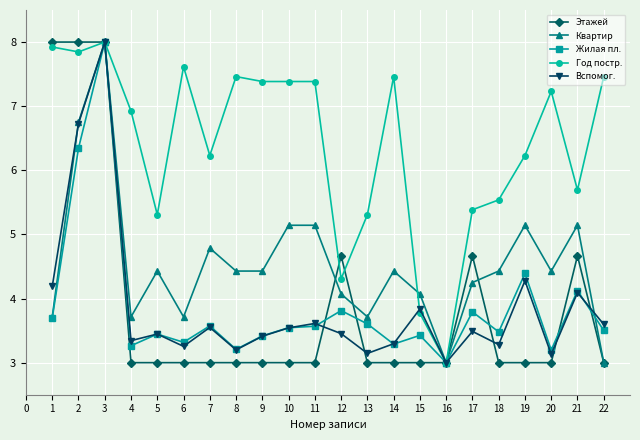

Between 4 and 6, which series saw the biggest shift?

Год постр.